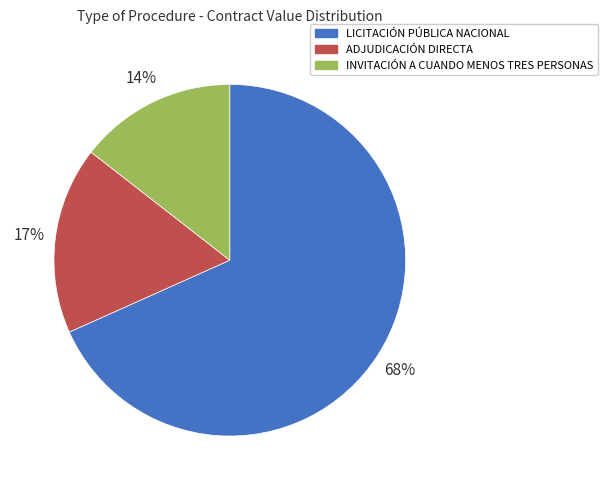

Is there any slice that represents more than half of the pie?

Yes